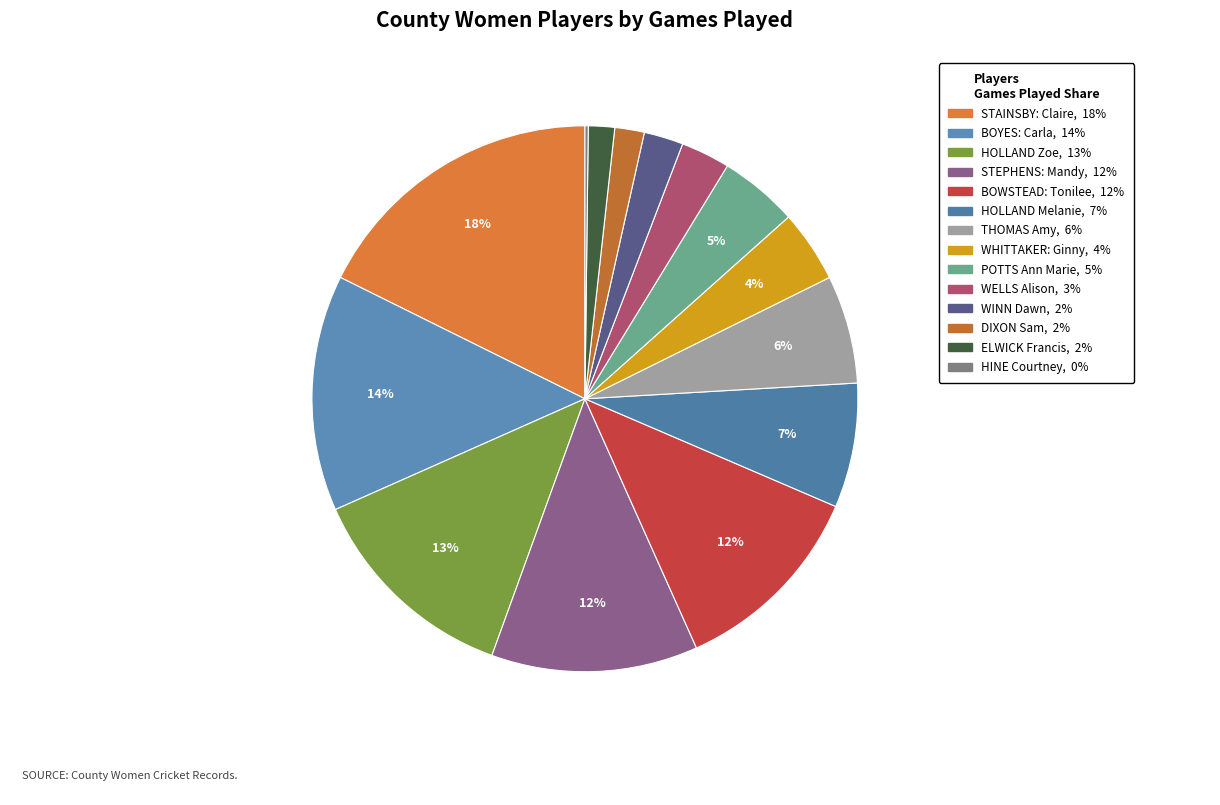

How many slices are in this pie chart?

14